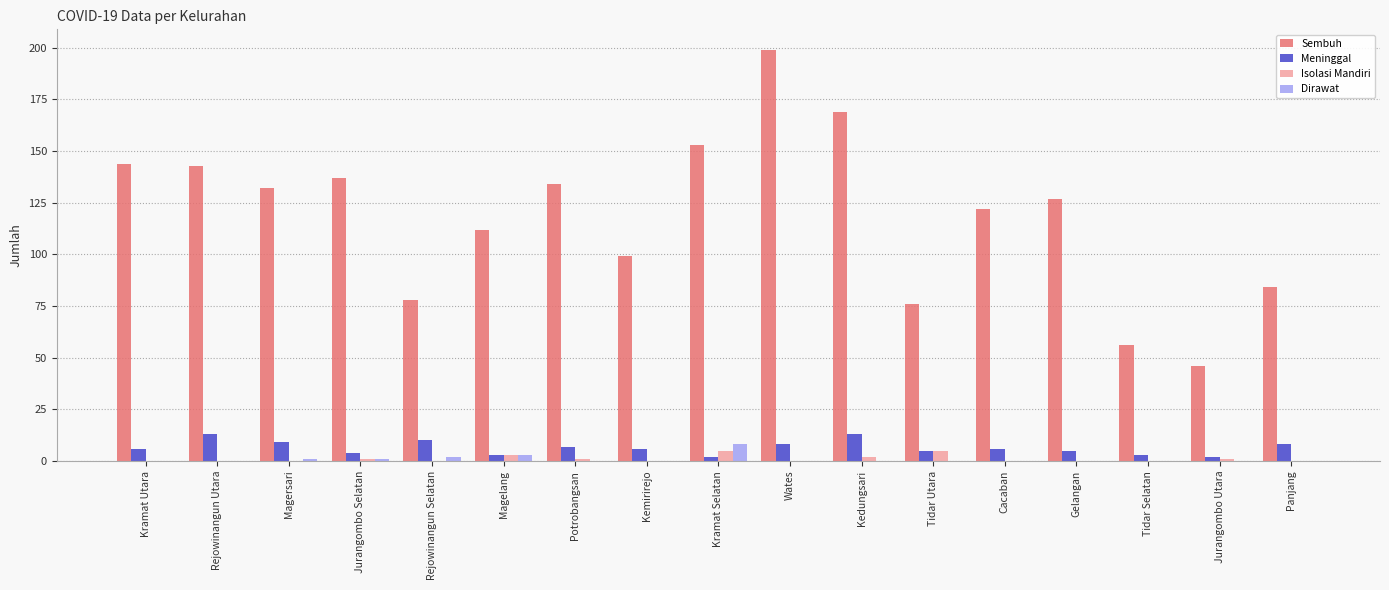

What are all the series names shown in the legend?

Sembuh, Meninggal, Isolasi Mandiri, Dirawat